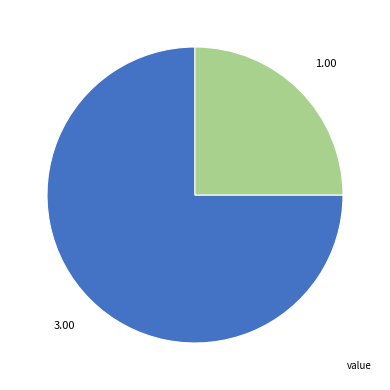

Is there a majority slice in this chart?

Yes